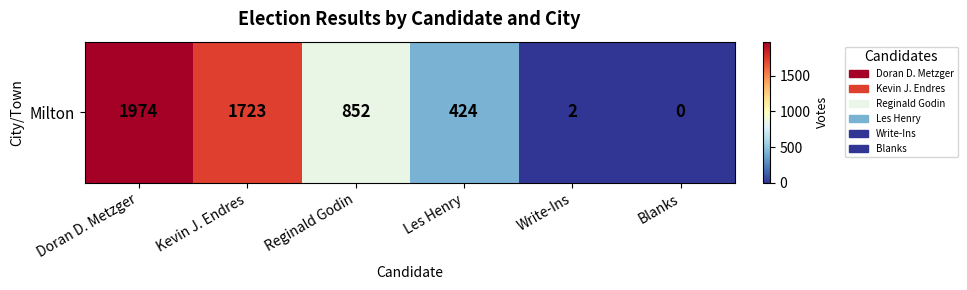

What is the average value?

829